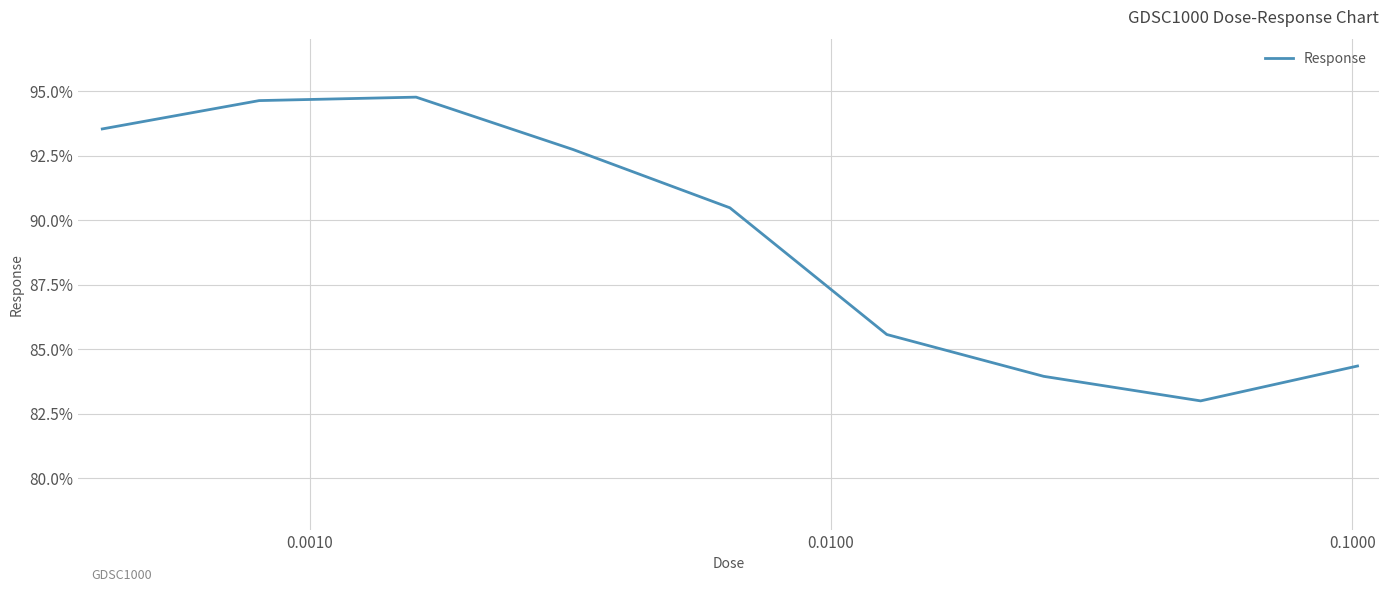

How many distinct data groups are displayed?

1